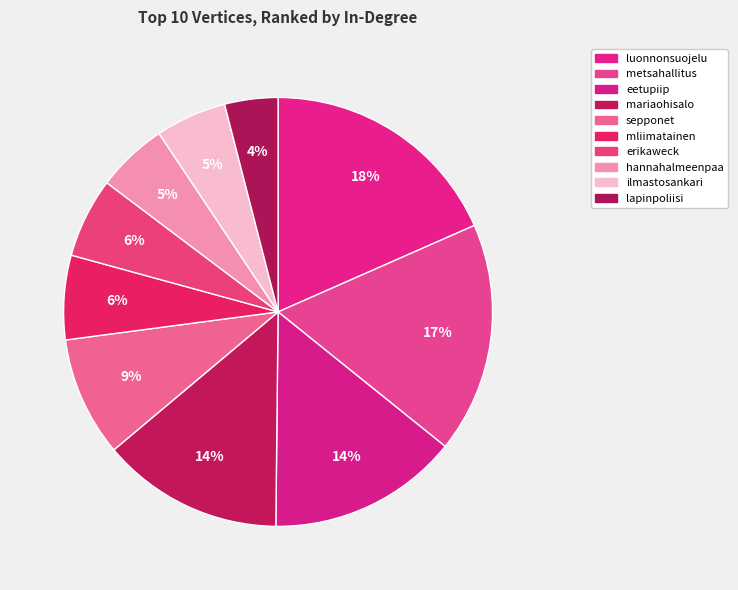

How many slices are in this pie chart?

10